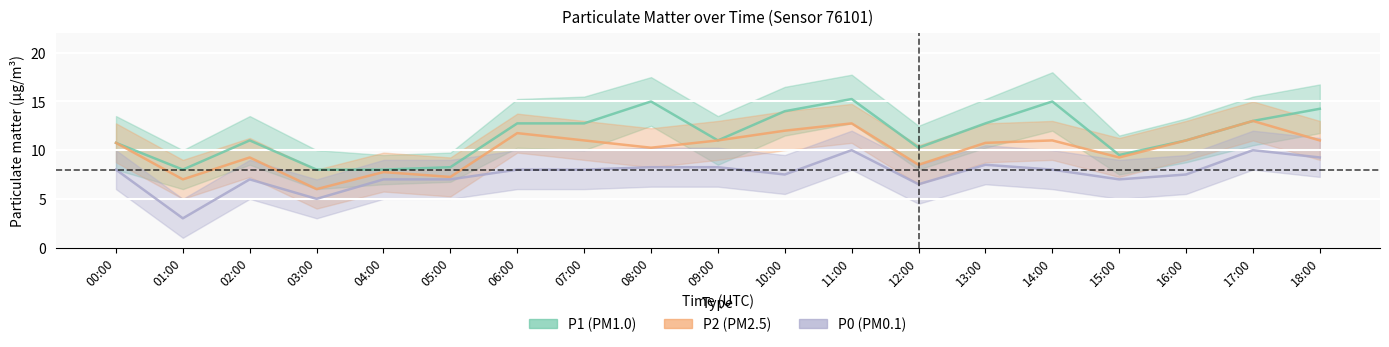

Which series has the largest range (max minus min)?

P1 (PM1.0)